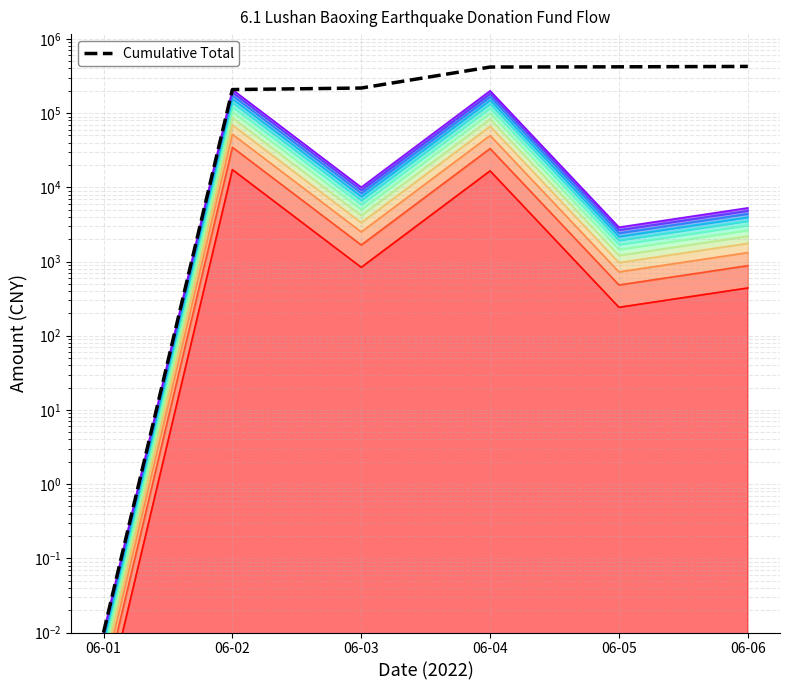

How many lines are shown in the chart?

1